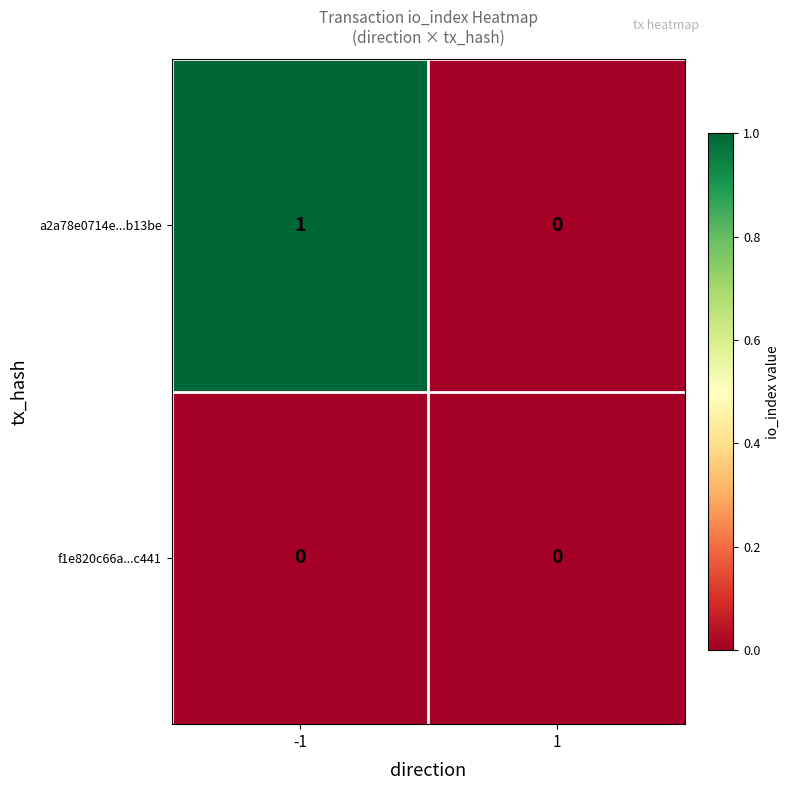

The value of f1e820c66a...c441 at -1 is 0. True or false?

True